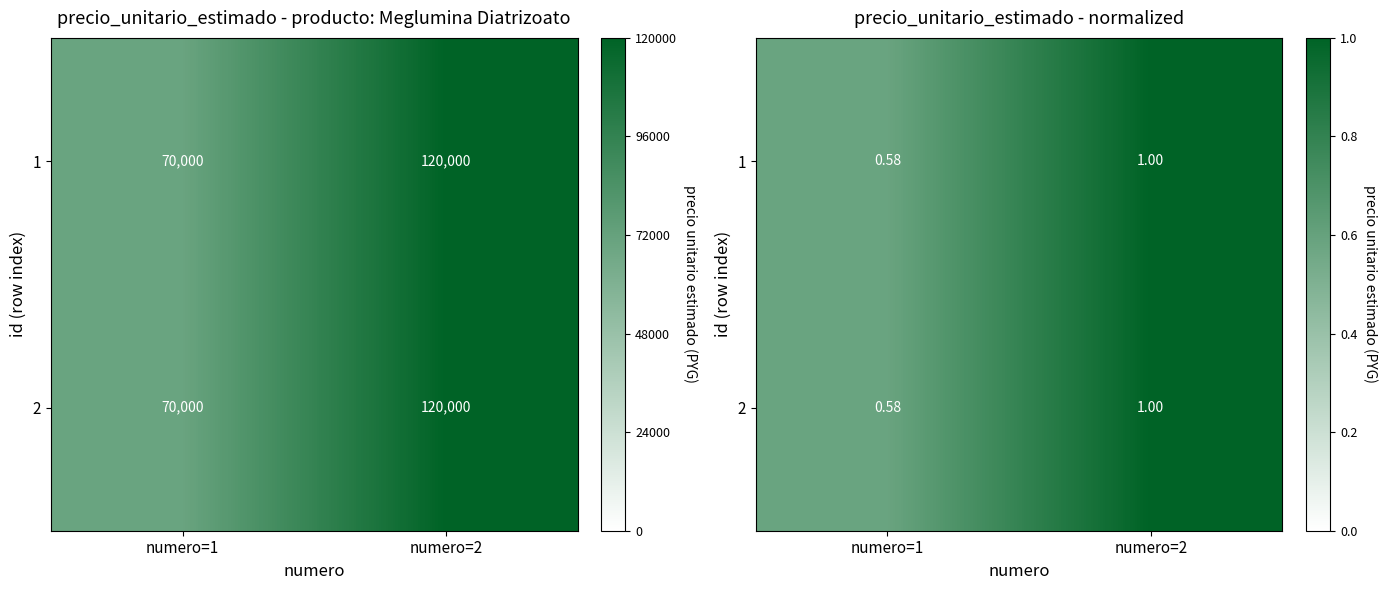

What is the sum of the 2 values at numero=1 and numero=2?

1.6